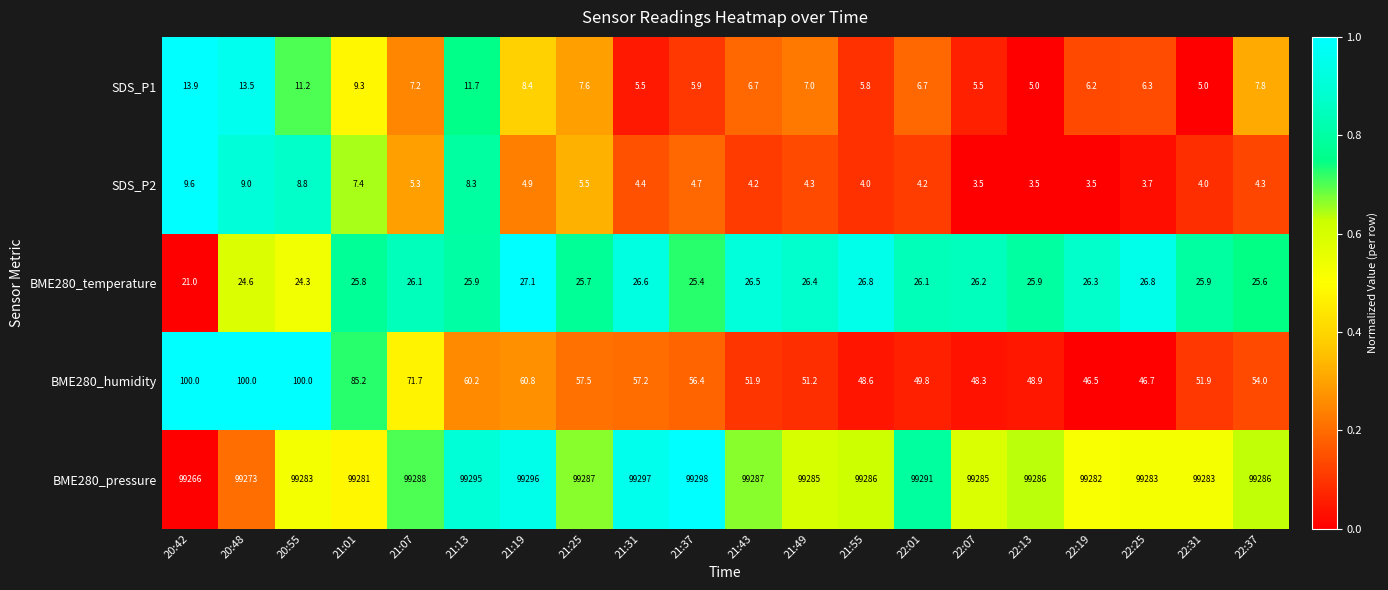

List the series in order of their peak value, highest first.

BME280_pressure, BME280_humidity, BME280_temperature, SDS_P1, SDS_P2